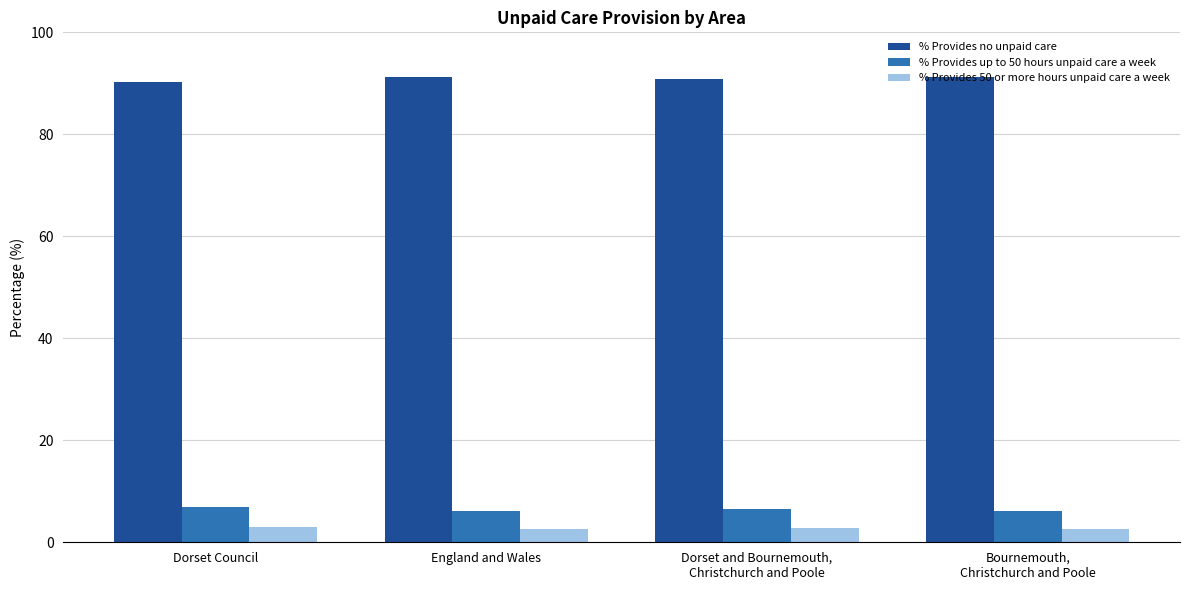

True or false: % Provides up to 50 hours unpaid care a week has a value of 1.4 at England and Wales.

False